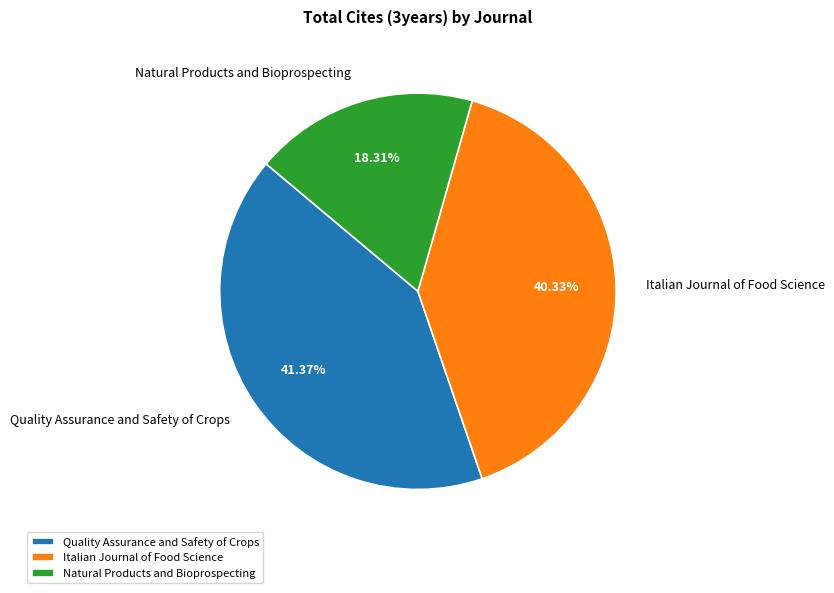

To the nearest percent, what is the difference between the Quality Assurance and Safety of Crops and Natural Products and Bioprospecting slice percentages?

23%